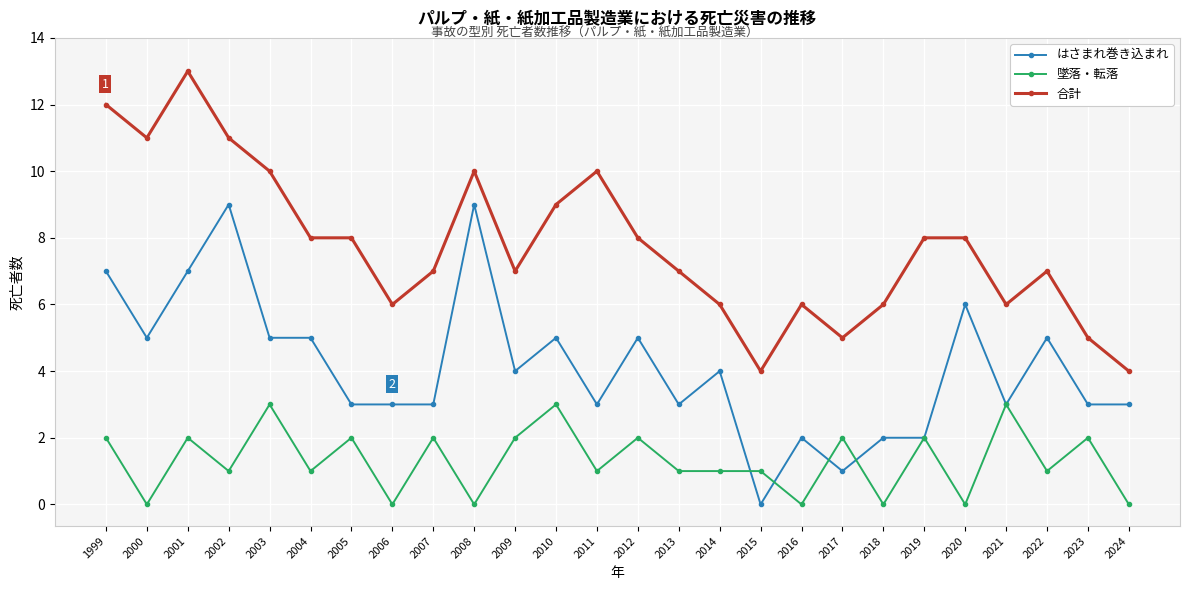

At which category is the sum across all series the highest?

2001